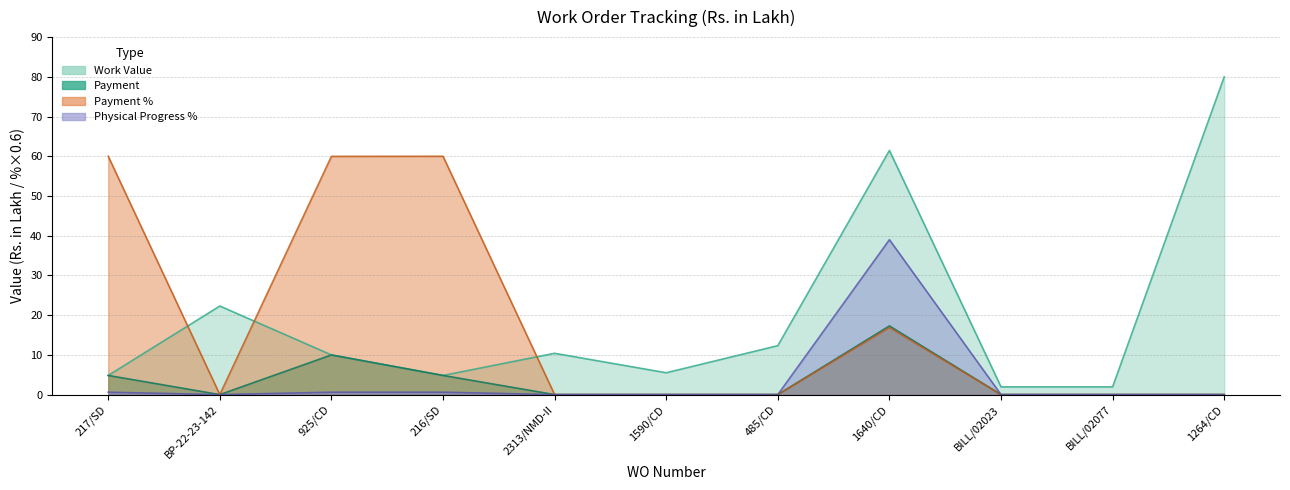

True or false: Payment % has a value of 0.0 at BILL/02077.

True